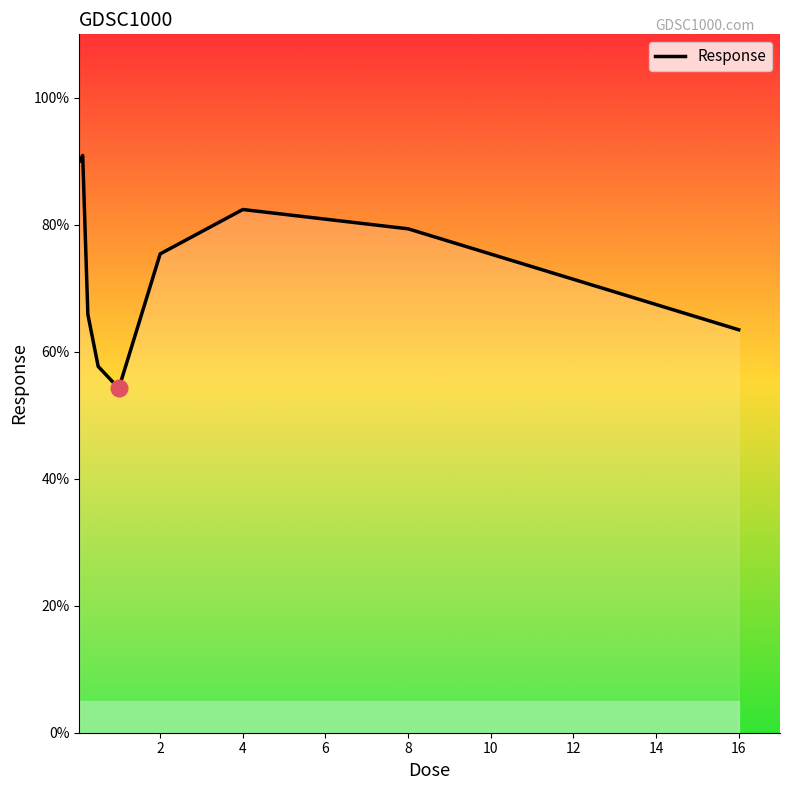

Reading left to right, extract all data points from this chart.

90.1	90.9	65.9	57.7	54.2	75.4	82.4	79.4	63.5